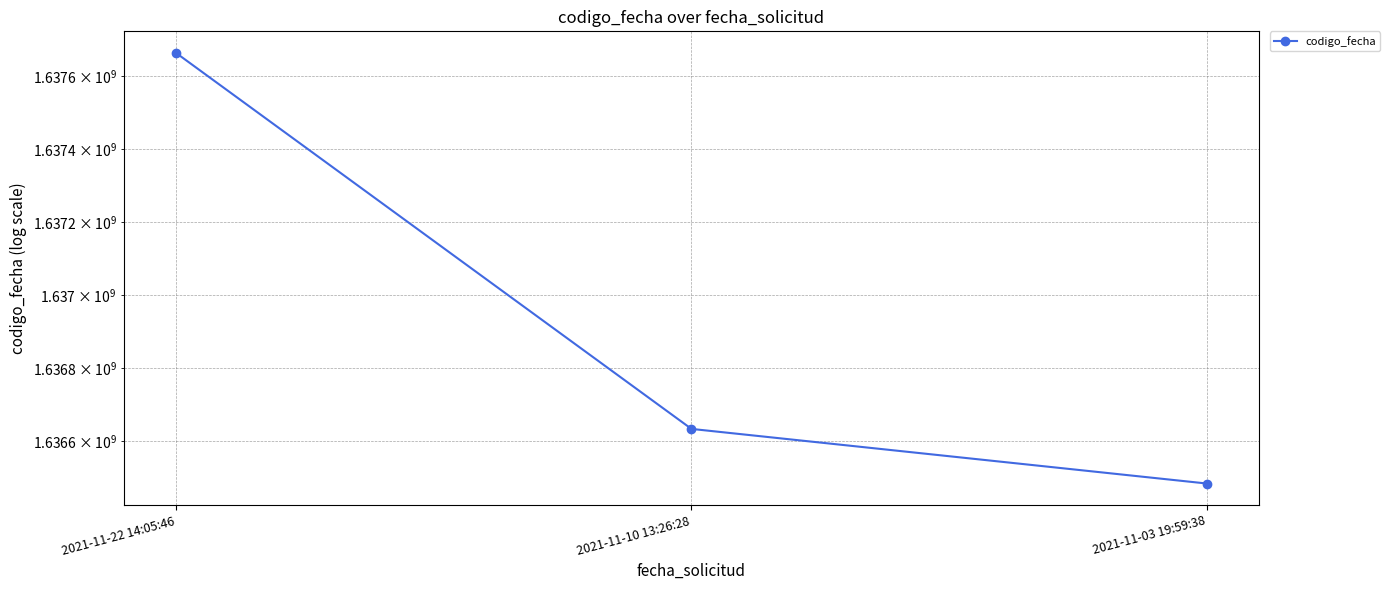

What is the difference between the values at 2021-11-10 13:26:28 and 2021-11-03 19:59:38?

149743